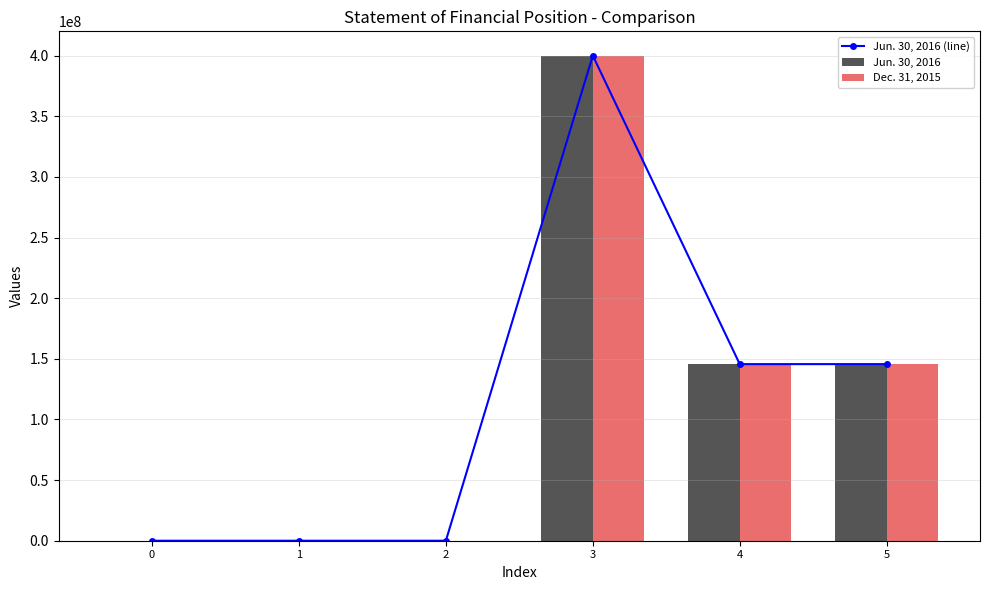

At which category is the sum across all series the highest?

3